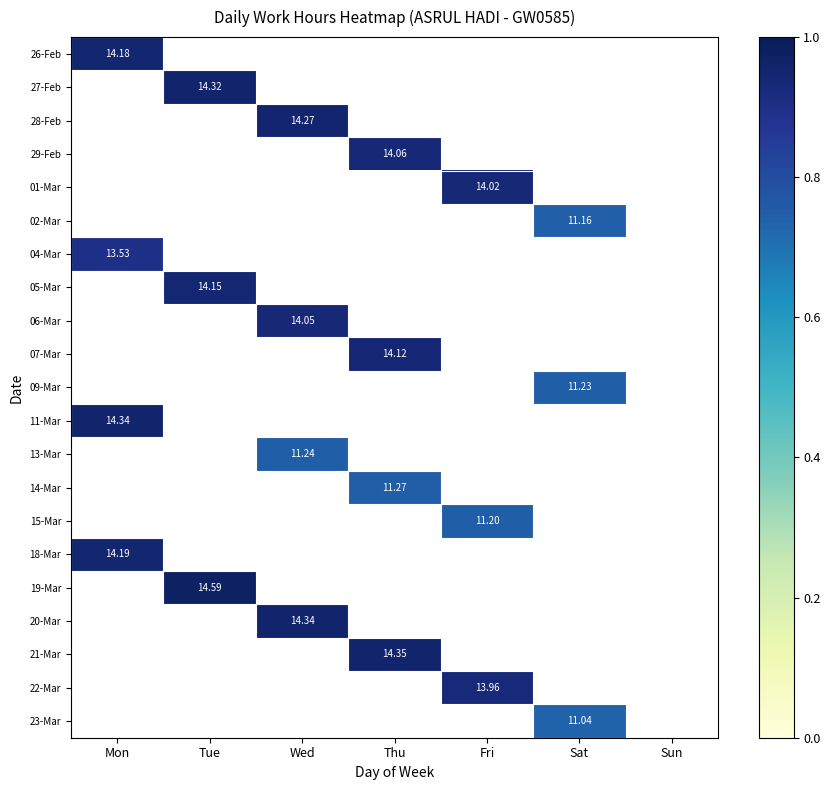

How many values in 21-Mar are above zero?

1